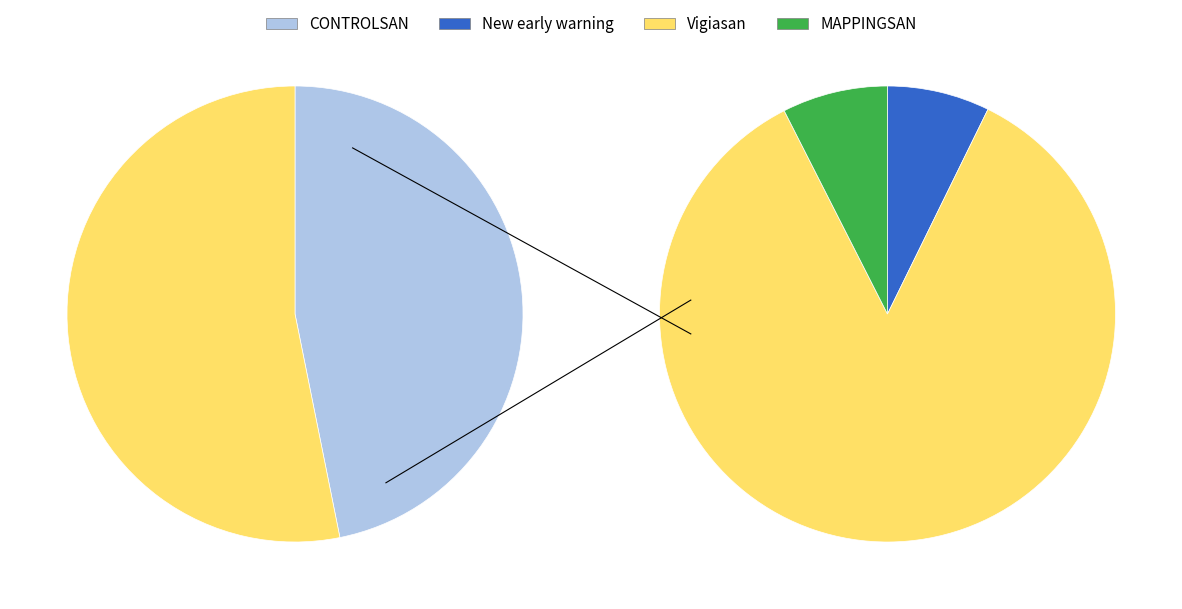

How many segments does this pie chart have?

4